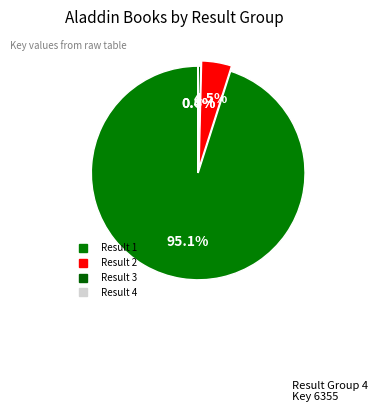

What is the majority slice?

1